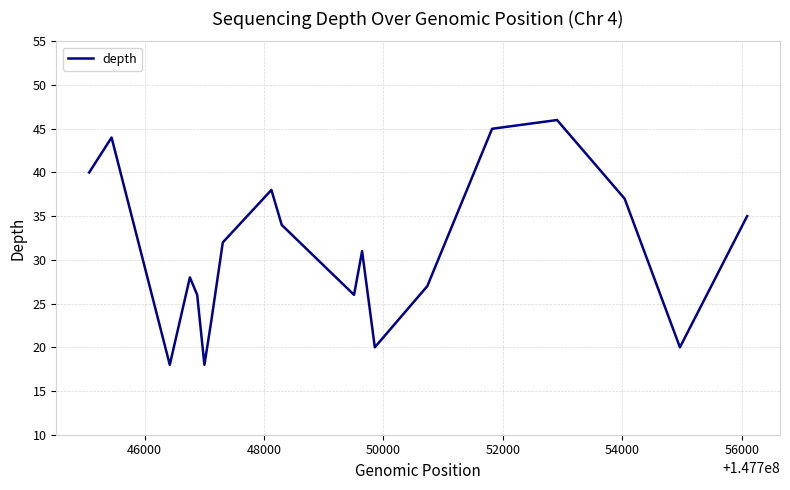

What is the maximum value shown in the chart?

46